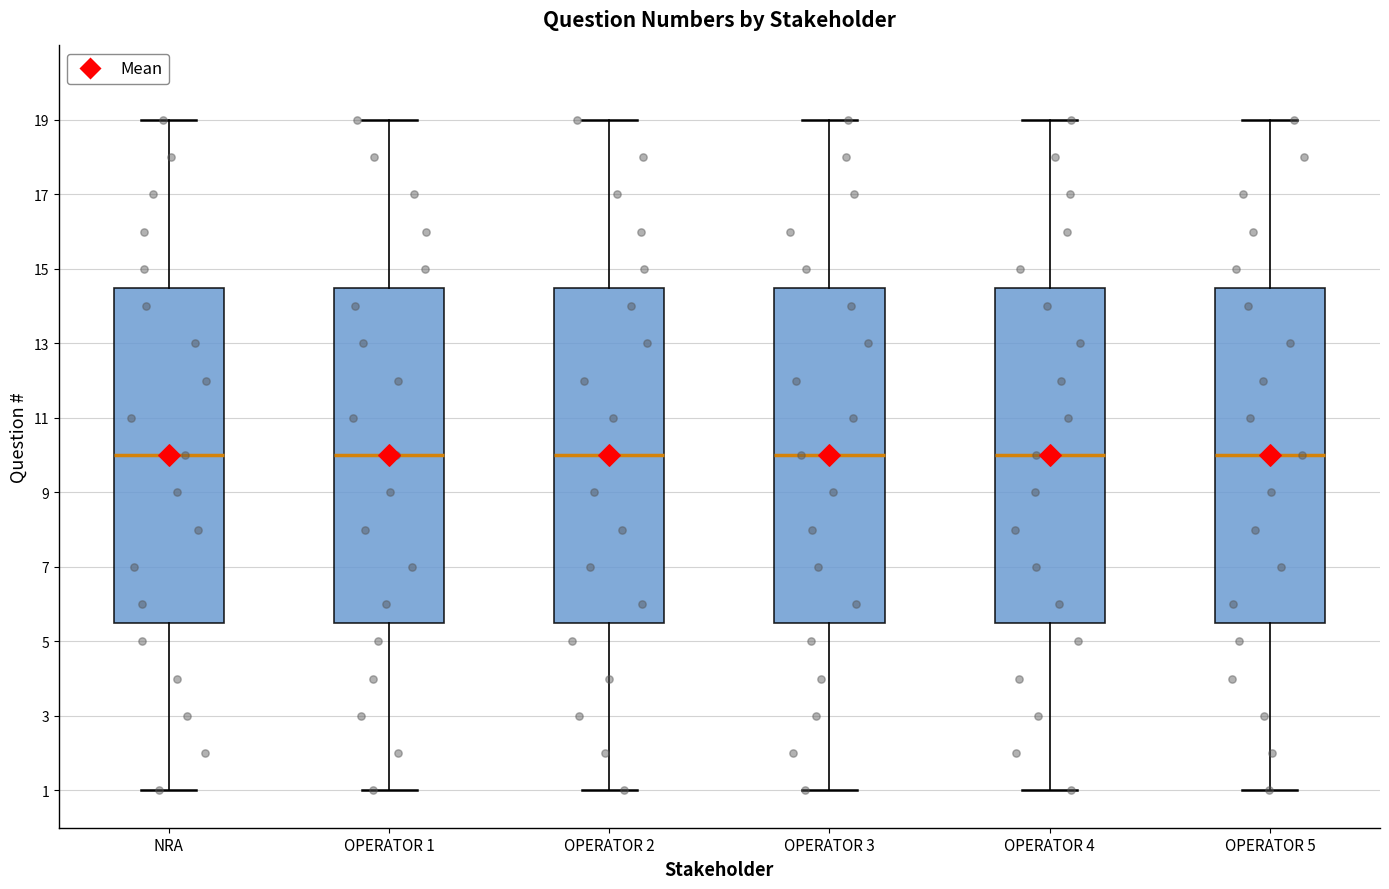

Reading left to right, transcribe this box plot: for each box, give where its median line is, the range the box spans, and where its two whiskers end, as read against the y-axis. The values are not printed on the chart, so give them approximately, as read against the axis.

NRA: median 10.0, box 5.6 to 14.6, whiskers 1.0 to 19.0
OPERATOR 1: median 10.0, box 5.6 to 14.6, whiskers 1.0 to 19.0
OPERATOR 2: median 10.0, box 5.6 to 14.6, whiskers 1.0 to 19.0
OPERATOR 3: median 10.0, box 5.6 to 14.6, whiskers 1.0 to 19.0
OPERATOR 4: median 10.0, box 5.6 to 14.6, whiskers 1.0 to 19.0
OPERATOR 5: median 10.0, box 5.6 to 14.6, whiskers 1.0 to 19.0